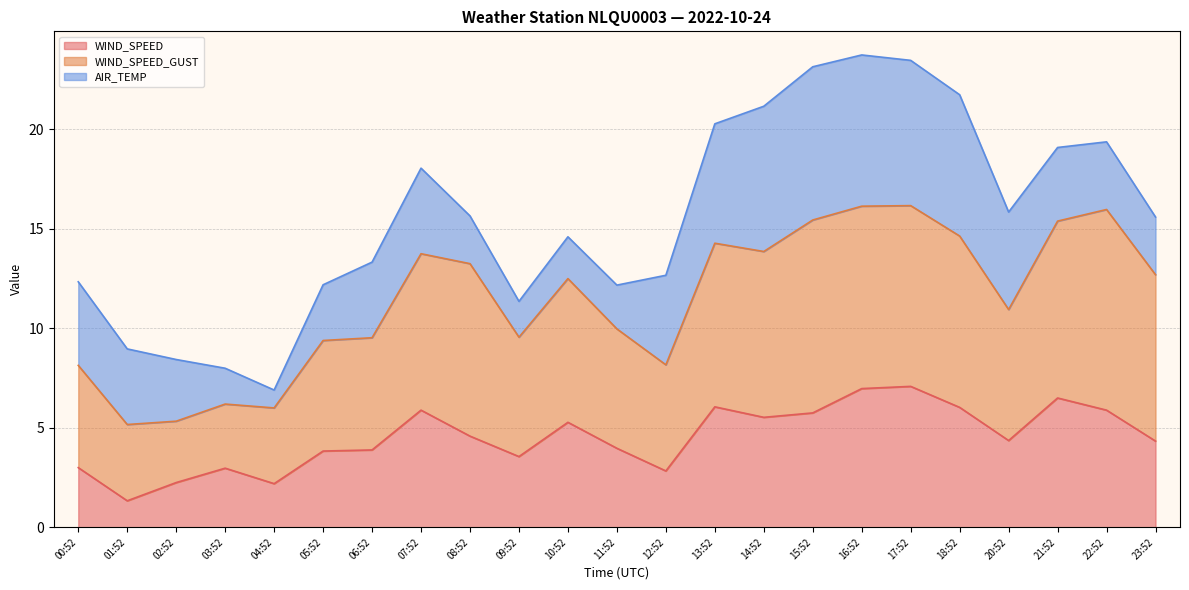

True or false: WIND_SPEED_GUST and WIND_SPEED intersect in this chart.

False